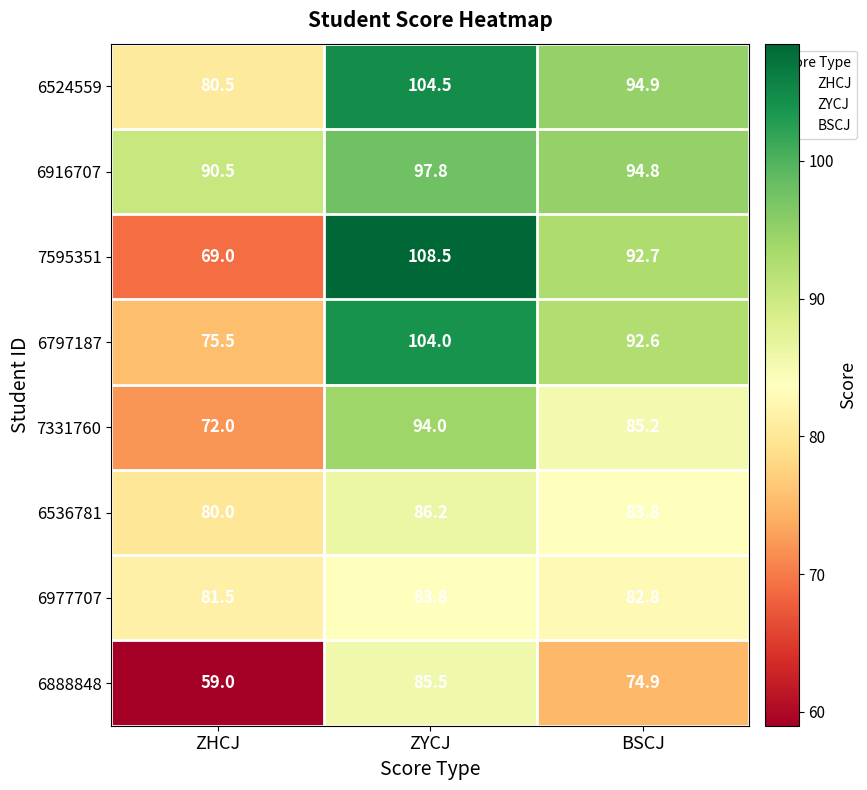

Between ZHCJ and BSCJ, which series saw the biggest shift?

7595351